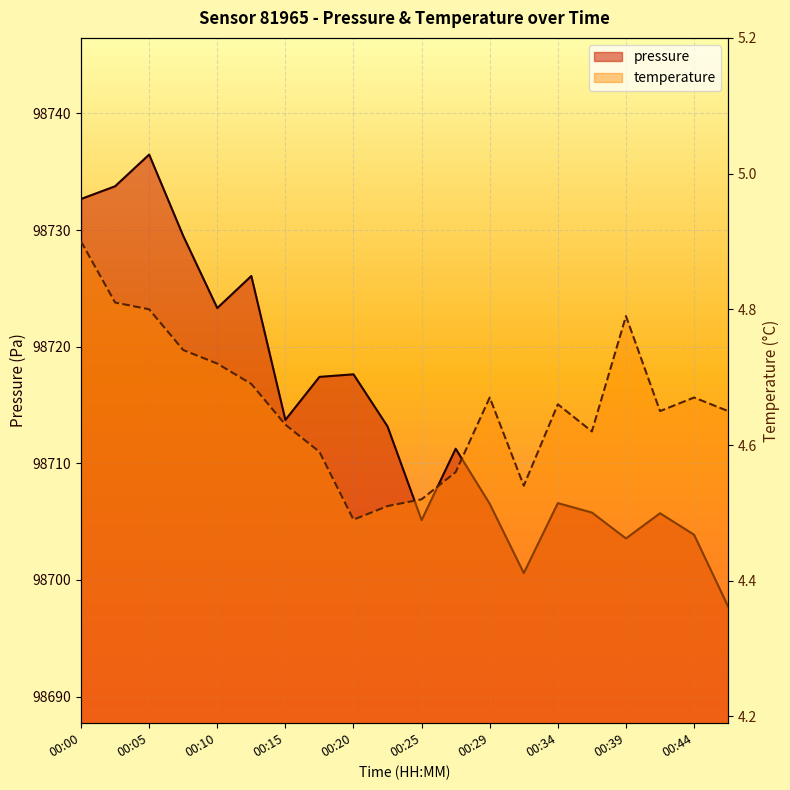

Reading left to right, list all the values displayed in this chart.

pressure: 00:00=98732.7	00:02=98733.8	00:05=98736.5	00:07=98729.5	00:10=98723.3	00:12=98726.1	00:15=98713.7	00:17=98717.4	00:20=98717.6	00:22=98713.2	00:25=98705.1	00:27=98711.2	00:29=98706.5	00:32=98700.6	00:34=98706.6	00:37=98705.8	00:39=98703.6	00:42=98705.7	00:44=98703.9	00:46=98697.7
temperature: 00:00=4.9	00:02=4.8	00:05=4.8	00:07=4.7	00:10=4.7	00:12=4.7	00:15=4.6	00:17=4.6	00:20=4.5	00:22=4.5	00:25=4.5	00:27=4.6	00:29=4.7	00:32=4.5	00:34=4.7	00:37=4.6	00:39=4.8	00:42=4.7	00:44=4.7	00:46=4.7